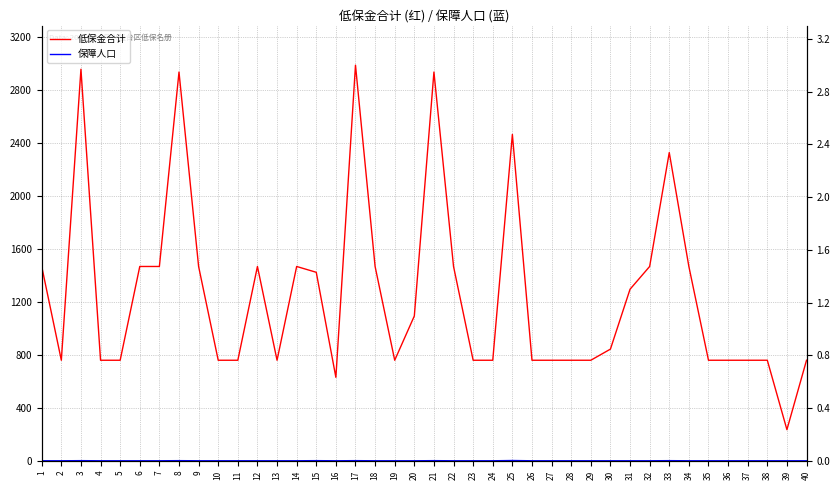

Rank the series by their average value, from lowest to highest.

保障人口, 低保金合计